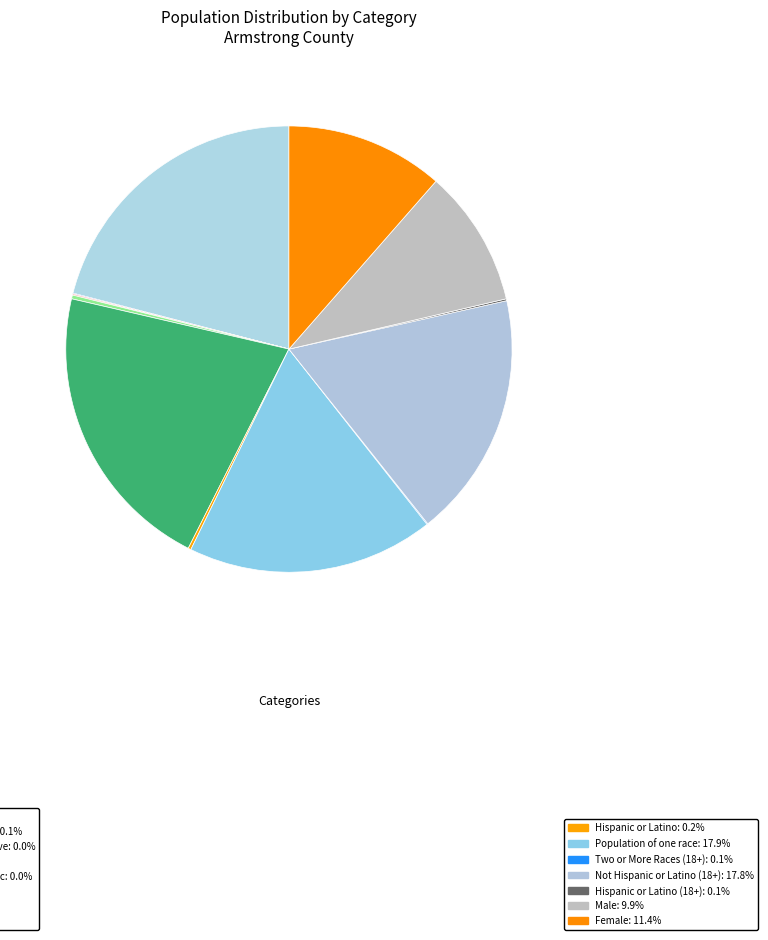

Does any single category account for the majority?

No